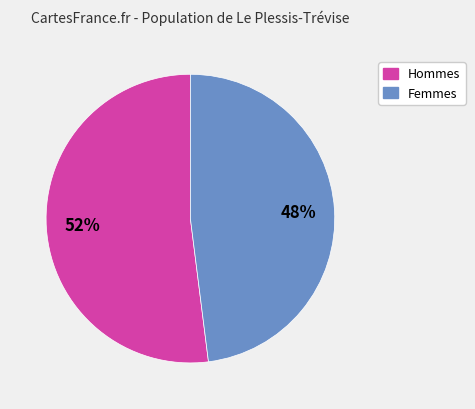

To the nearest percent, what is the difference between the largest and smallest slice percentages?

4%